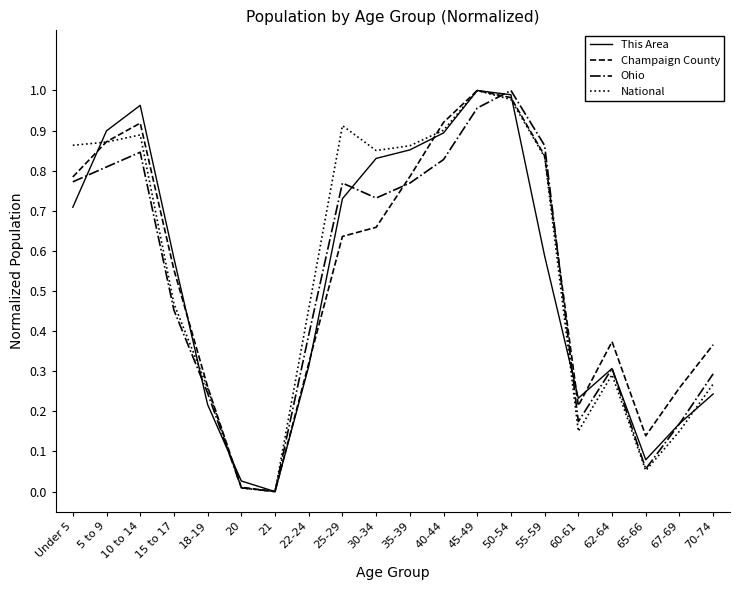

Is the value of National at 40-44 greater than the value of Champaign County at 45-49?

No